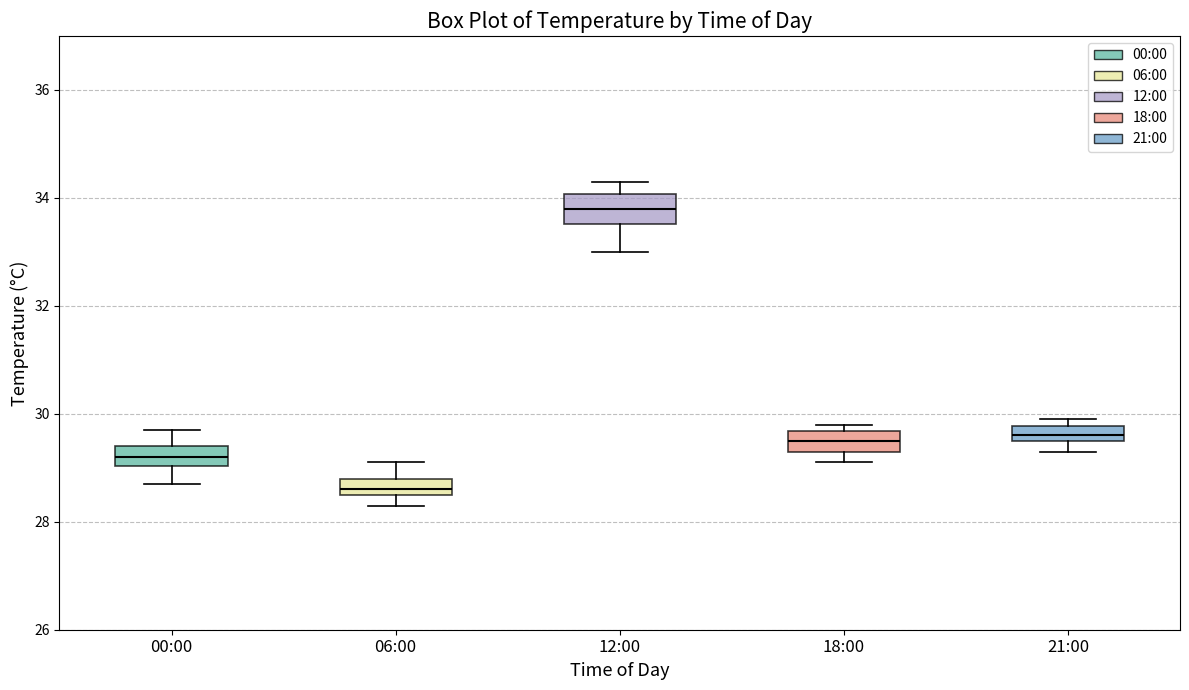

Which box's median line is the lowest?

06:00